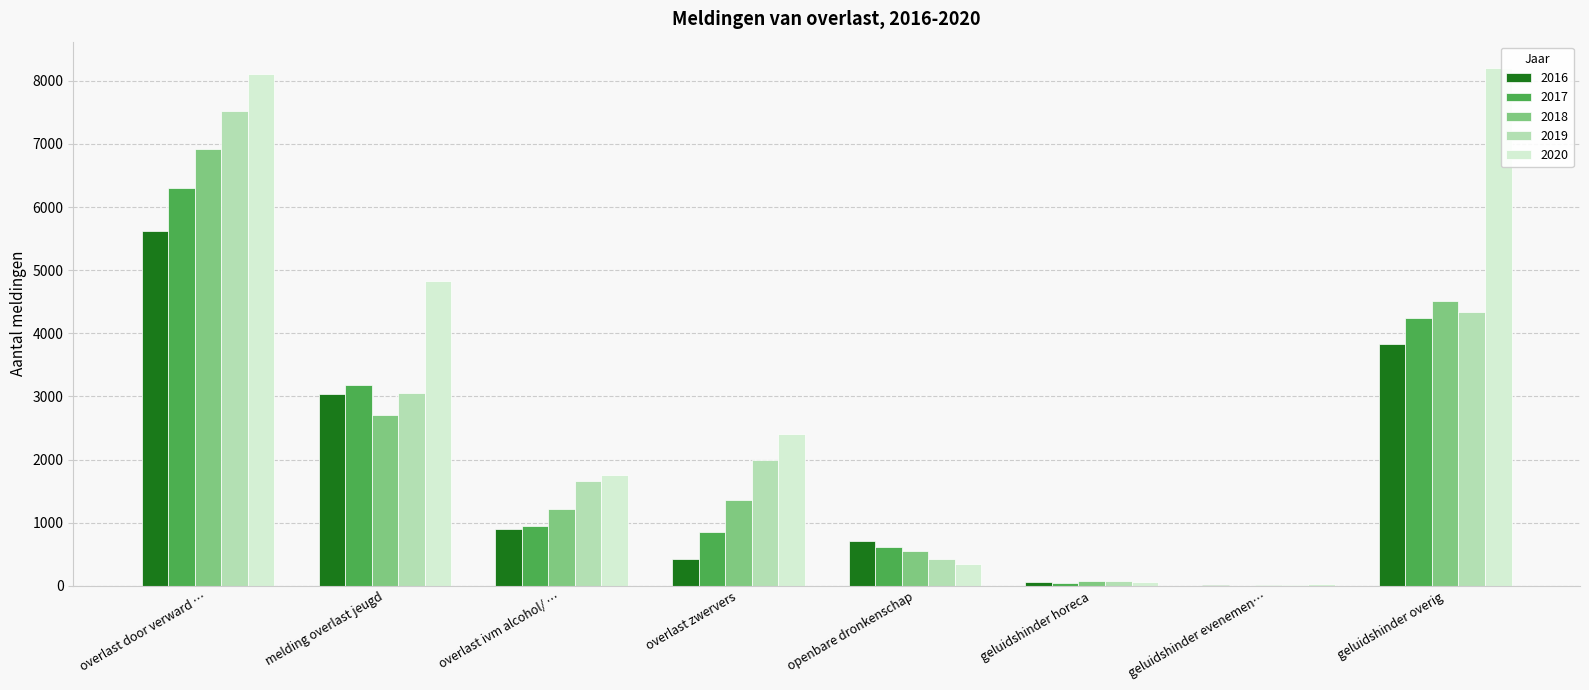

Count the number of data series in this chart.

5